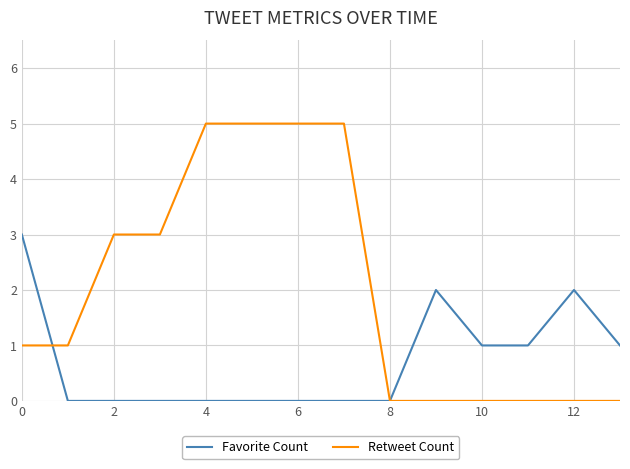

Which series has the largest total across all categories?

Retweet Count